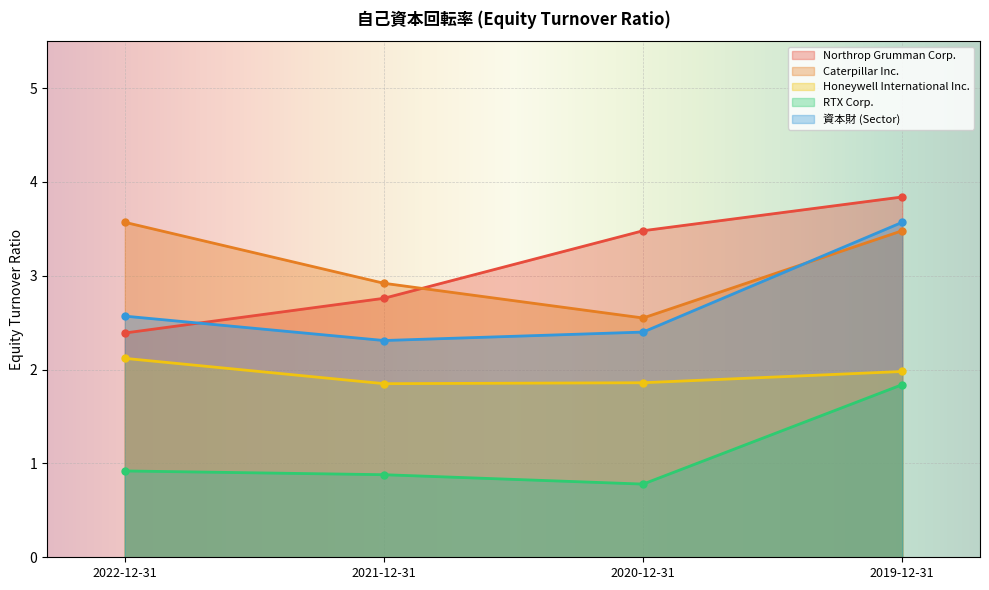

Rank the series at 2021-12-31 from lowest to highest value.

RTX Corp., Honeywell International Inc., 資本財 (Sector), Northrop Grumman Corp., Caterpillar Inc.